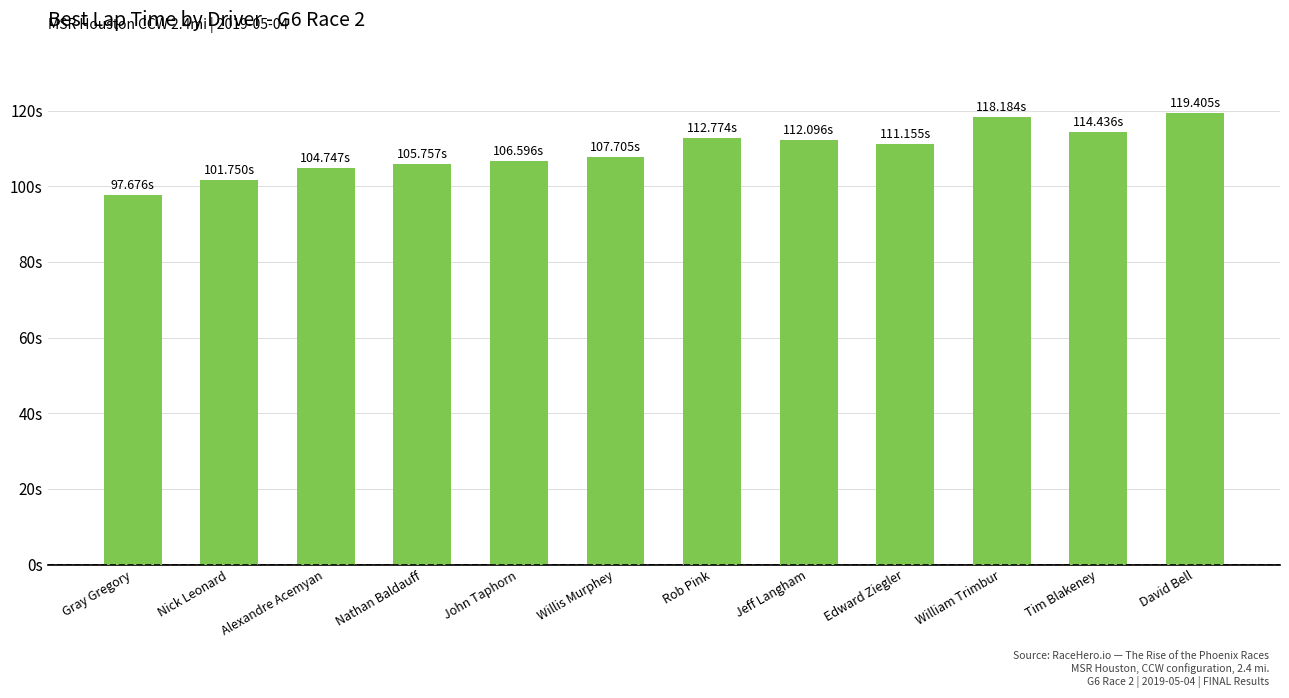

What is the average value?

109.4